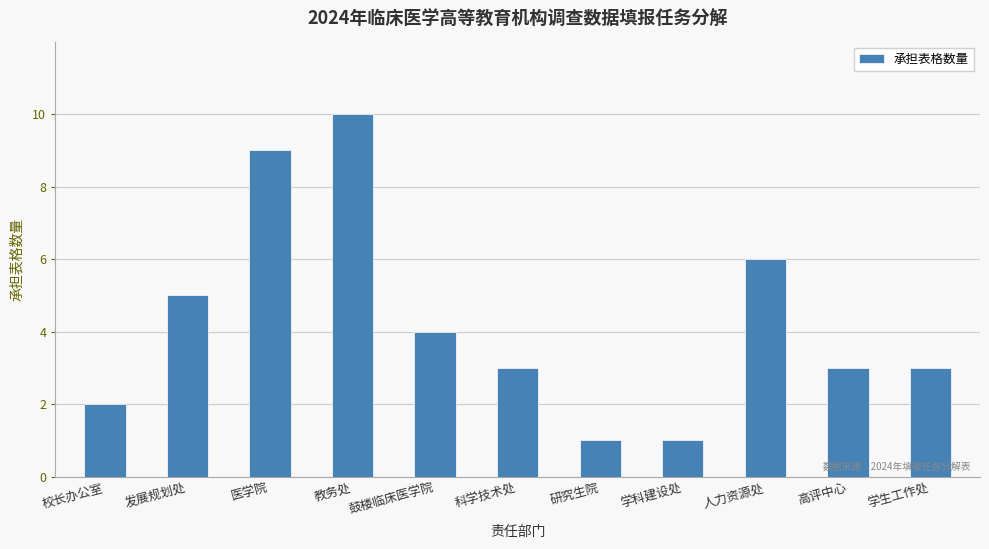

What is the sum of the values at 发展规划处 and 研究生院?

6